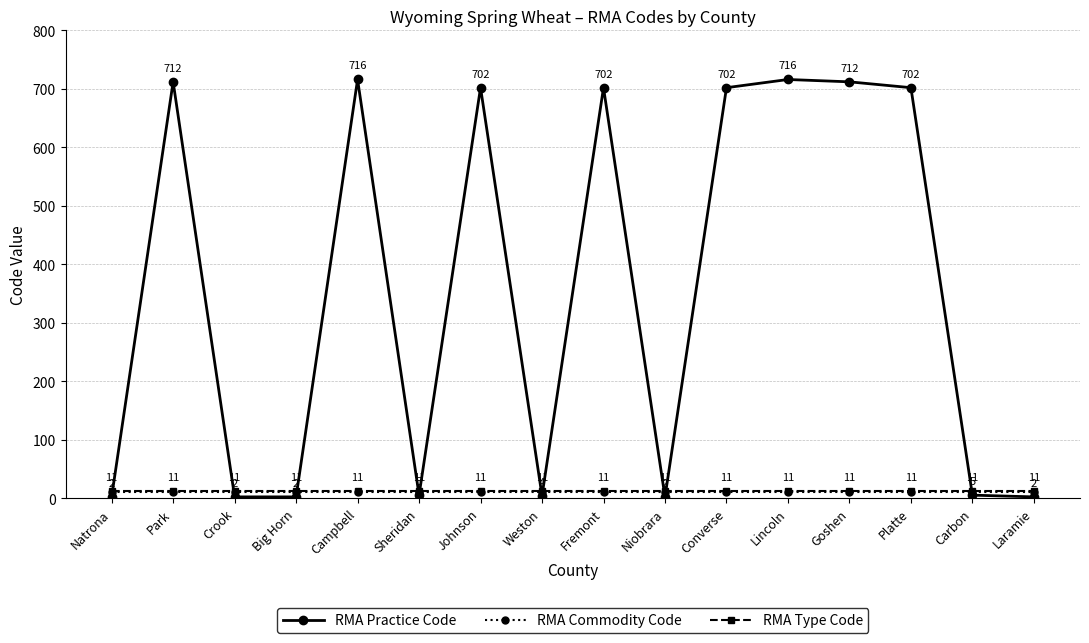

Between Park and Niobrara, which series saw the biggest shift?

RMA Practice Code